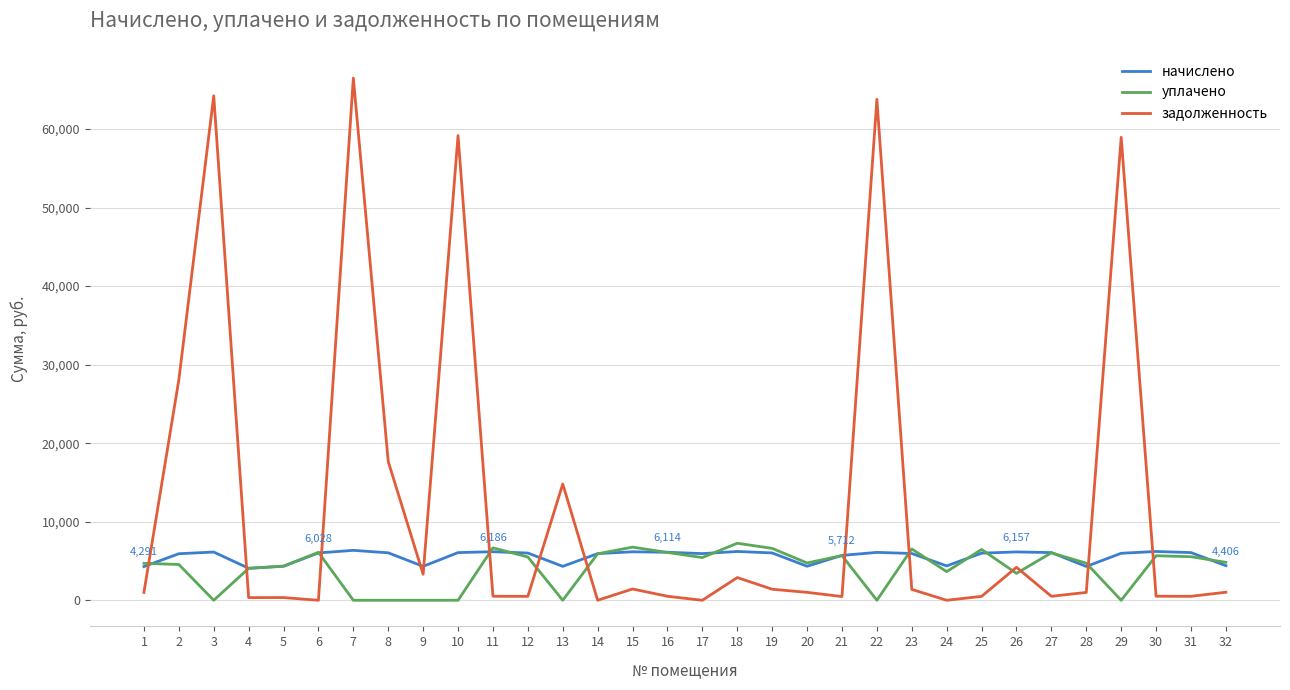

What is the average value of the задолженность series?

12391.5